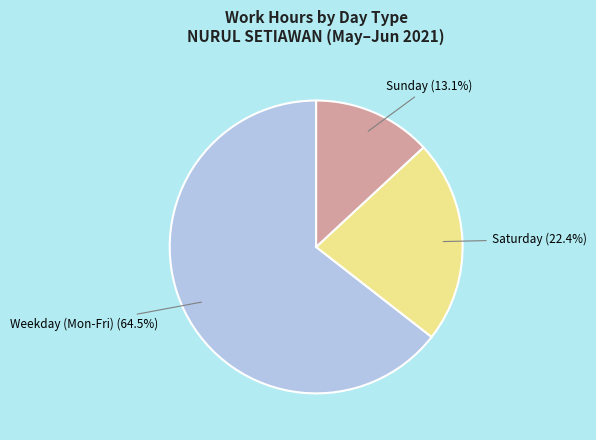

To the nearest percent, what is the average slice percentage?

33%